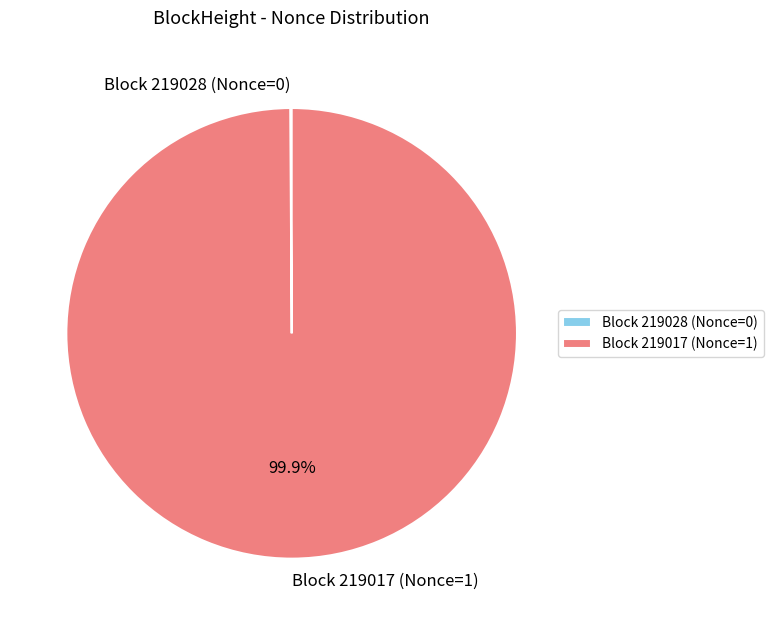

Does any single category account for the majority?

Yes